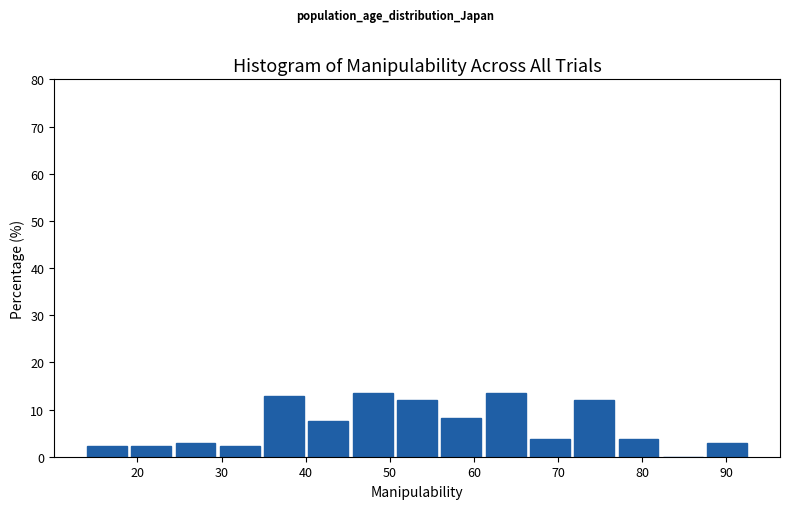

What is the height of the bar covering 30 to 35 on the x-axis? Neither the bar edges nor the heights are printed on the chart, so give them approximately, as read against the axes.

2